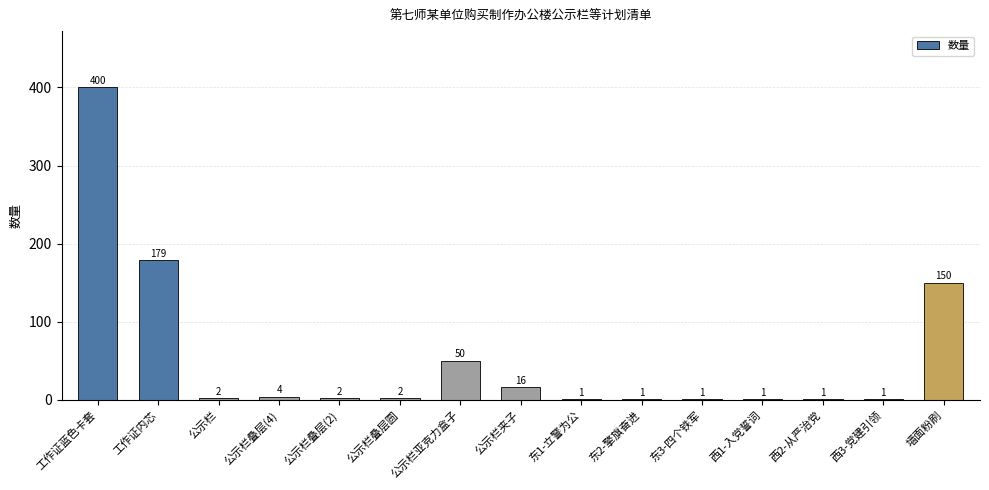

At which label does the data first exceed 2?

工作证蓝色卡套